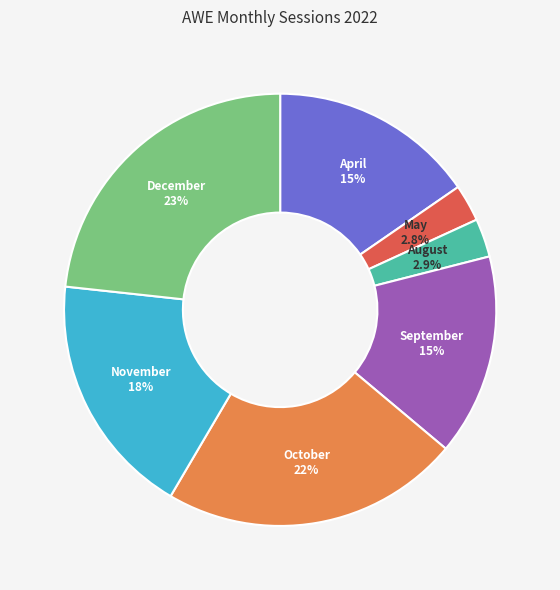

Is there a majority slice in this chart?

No